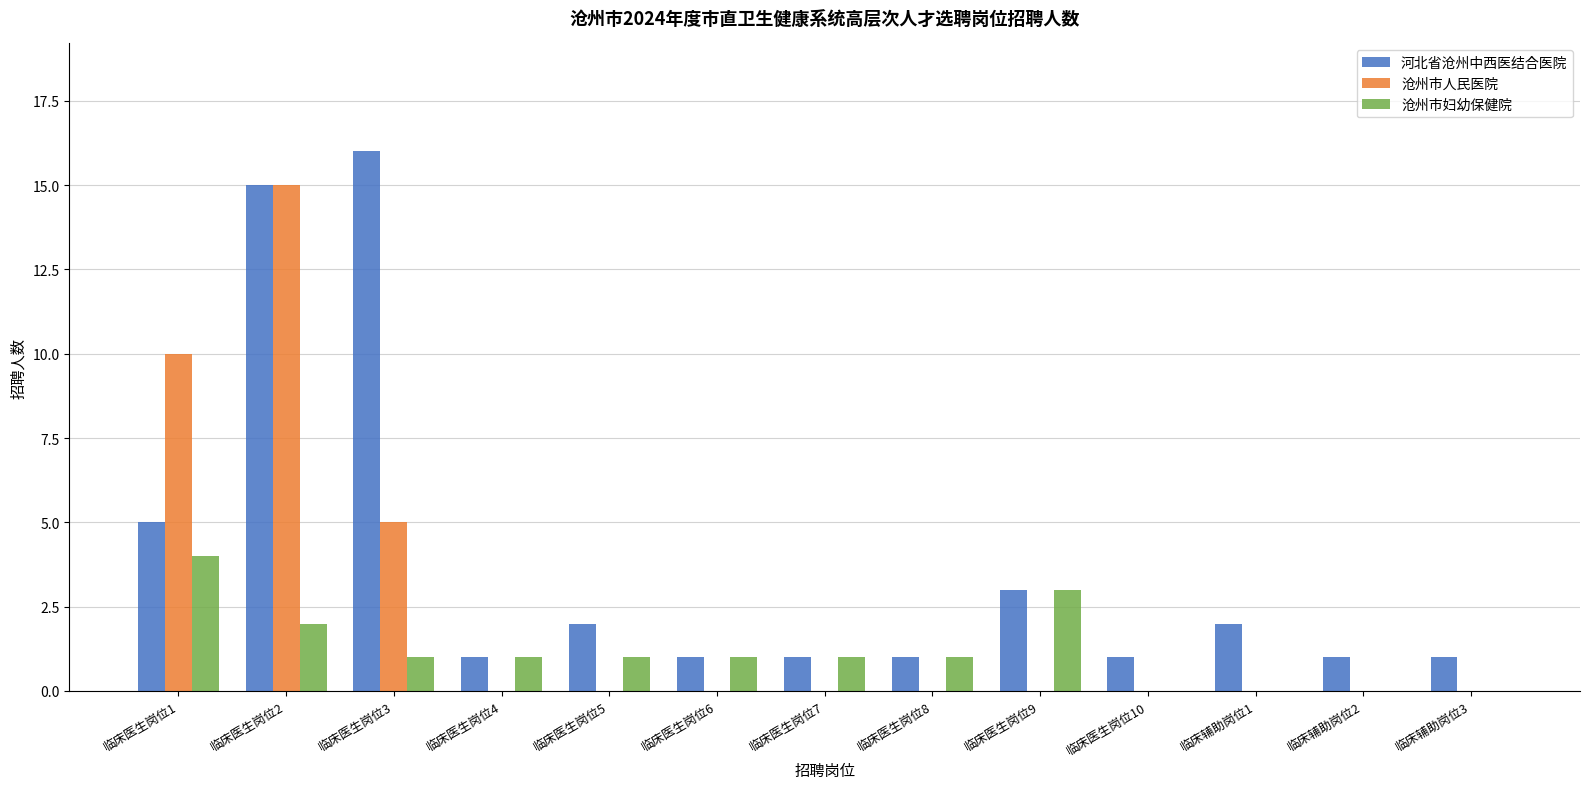

What is the spread (max minus min) of values at 临床辅助岗位1?

2